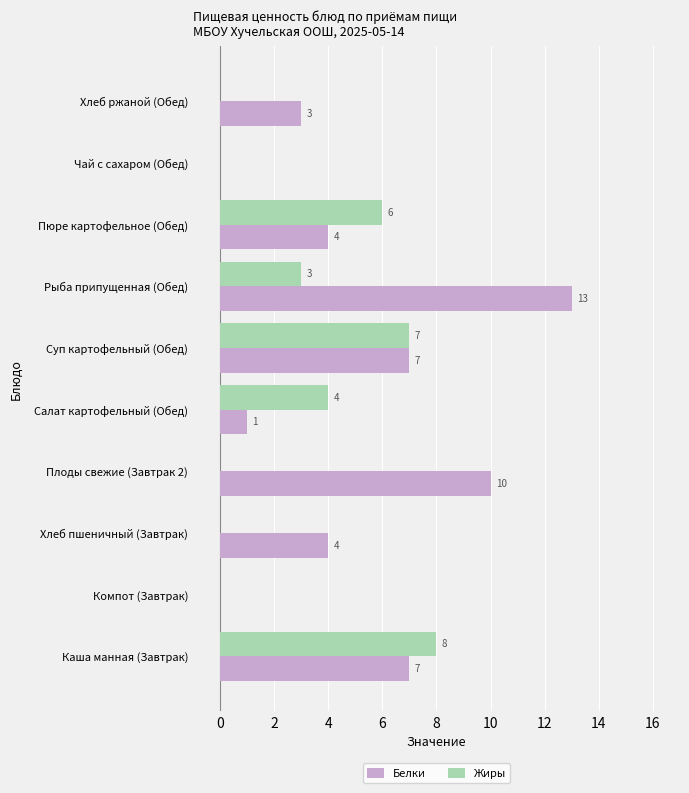

Which series has the largest total across all categories?

Белки